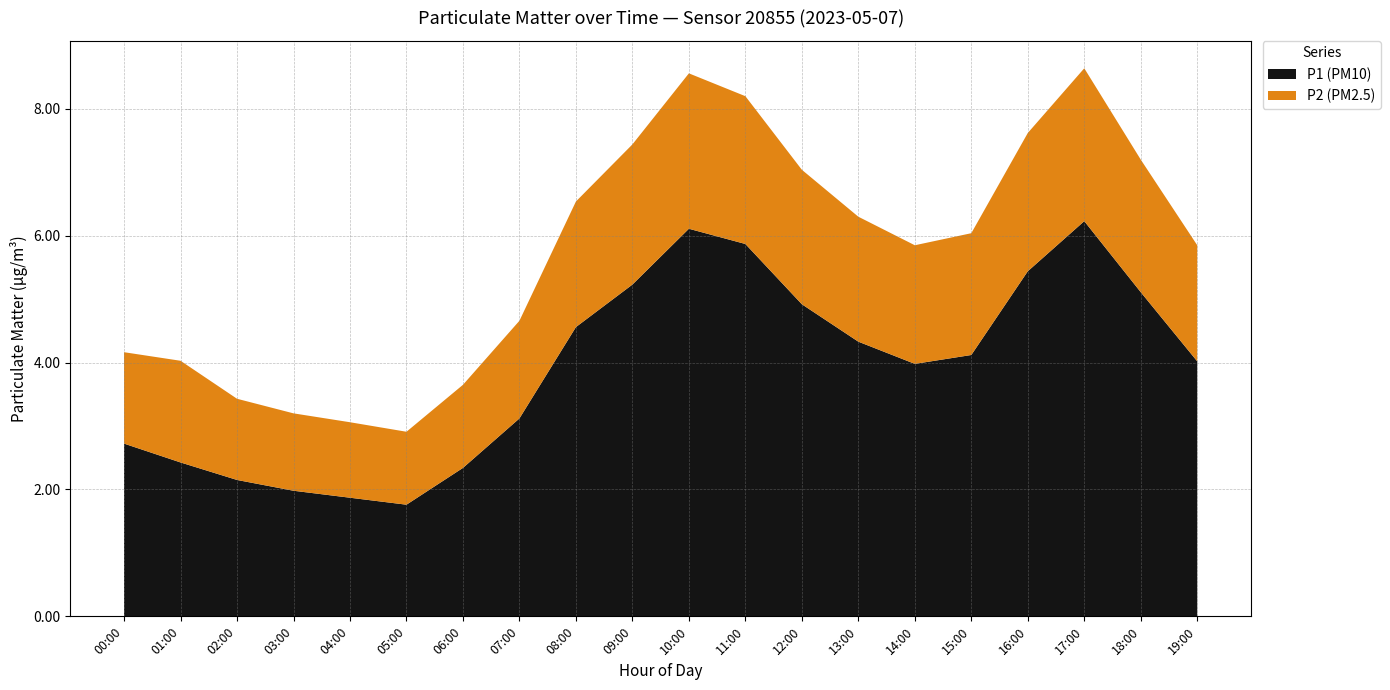

True or false: P1 (PM10) has a value of 4.6 at 08:00.

True